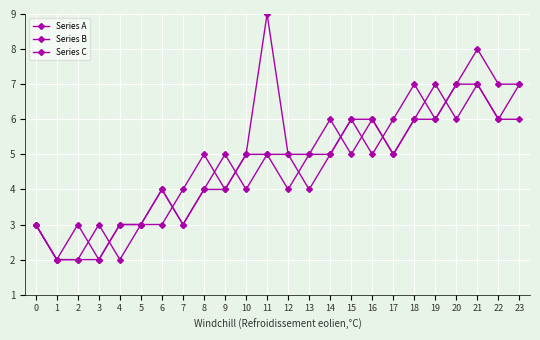

At which category is the sum across all series the highest?

21